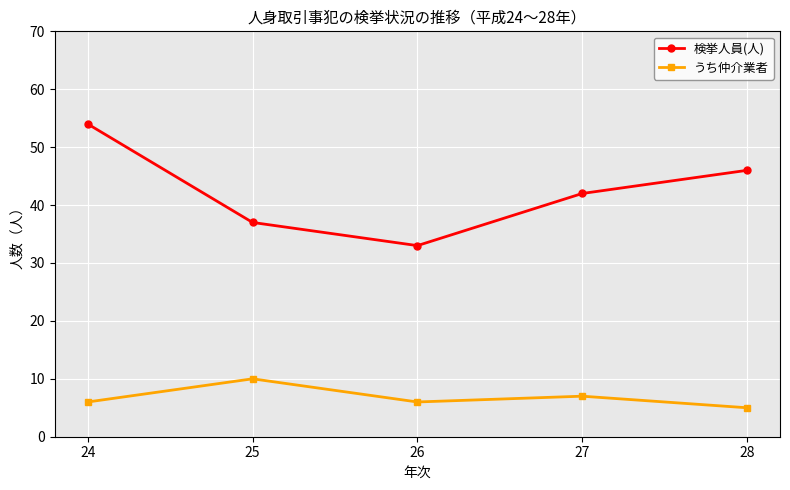

How many interior local peaks does the うち仲介業者 series have?

2